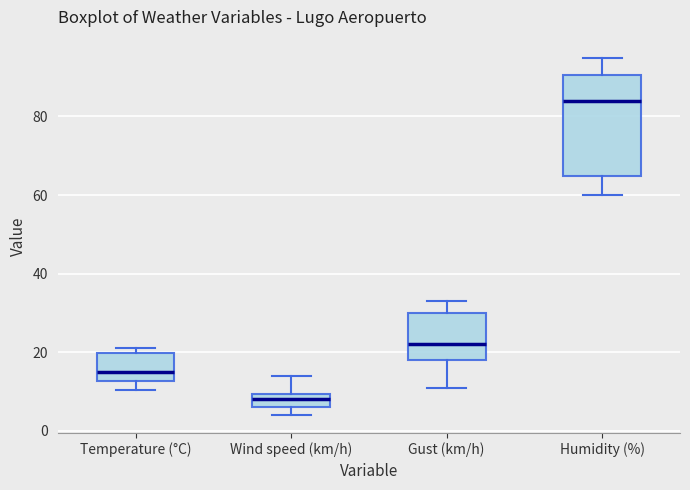

Where does the median line of the box for Temperature (°C) sit on the y-axis? The values are not printed on the chart, so give them approximately, as read against the axis.

14